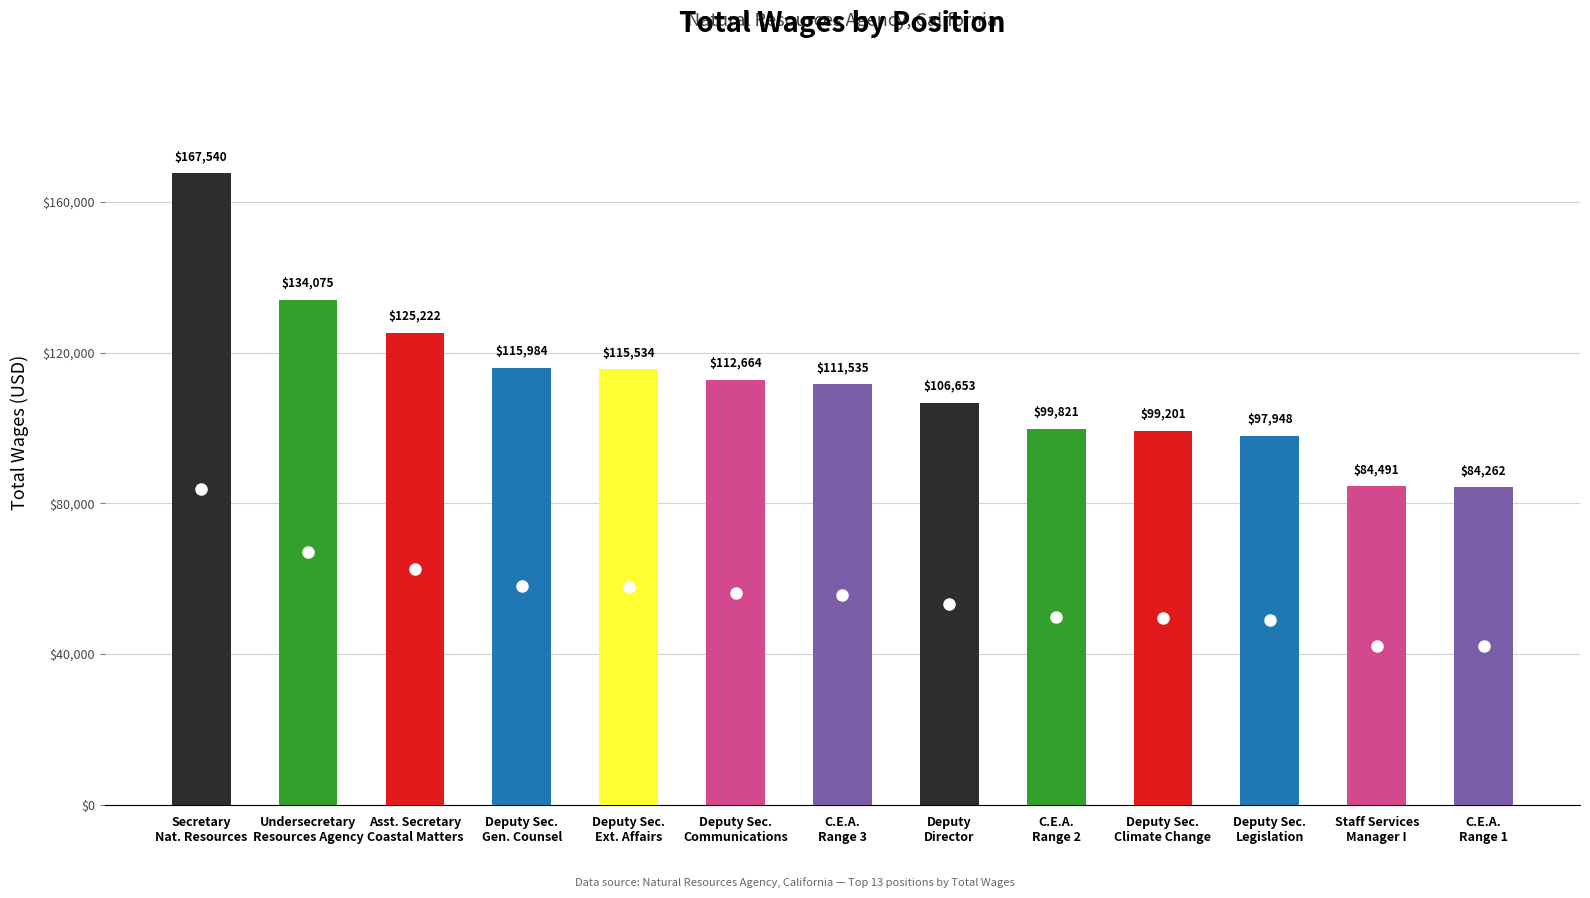

What is the value of the 7th bar from the left?

111535.1